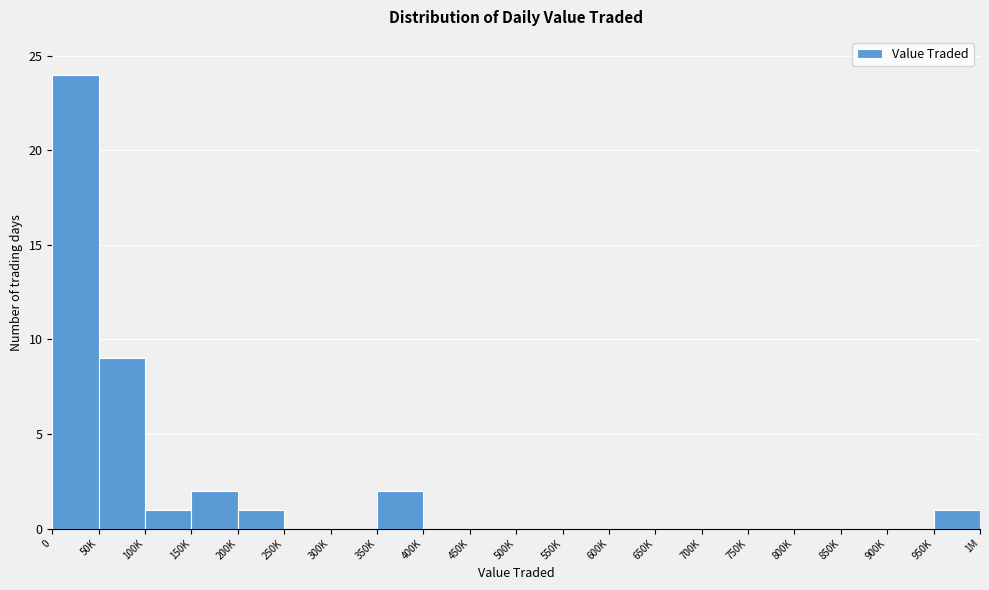

Reading right to left, extract all data points from this chart.

950K=1	900K=0	850K=0	800K=0	750K=0	700K=0	650K=0	600K=0	550K=0	500K=0	450K=0	400K=0	350K=2	300K=0	250K=0	200K=1	150K=2	100K=1	50K=9	0=24